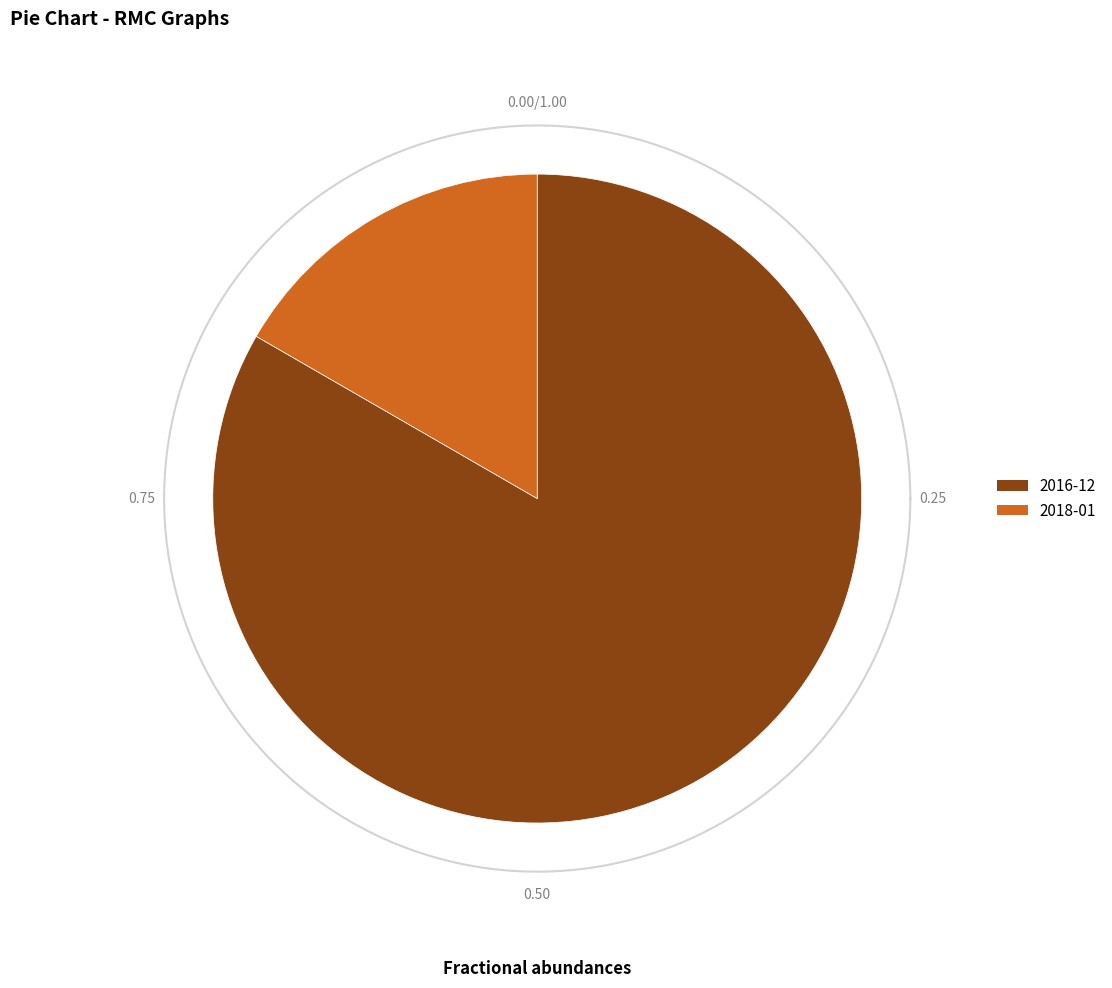

What is the smallest slice in the pie chart?

2018-01